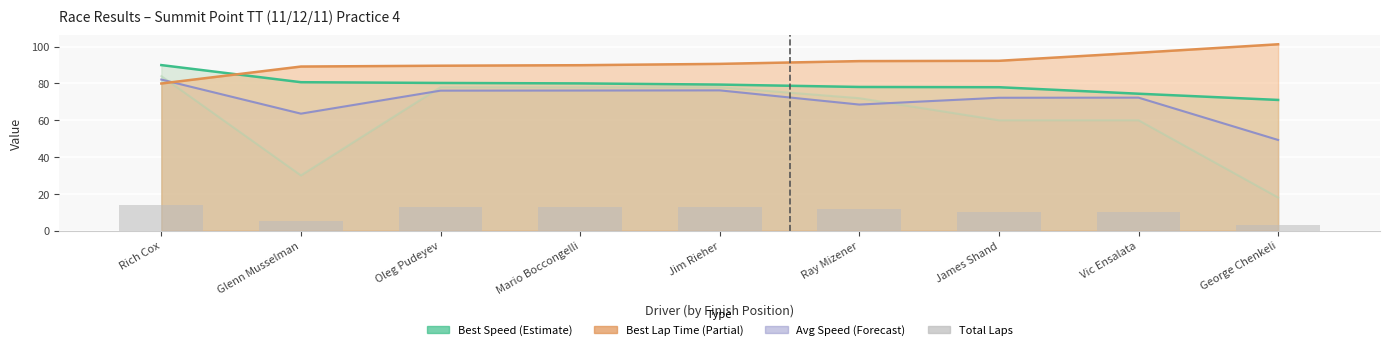

What position from the left is Jim Rieher?

5